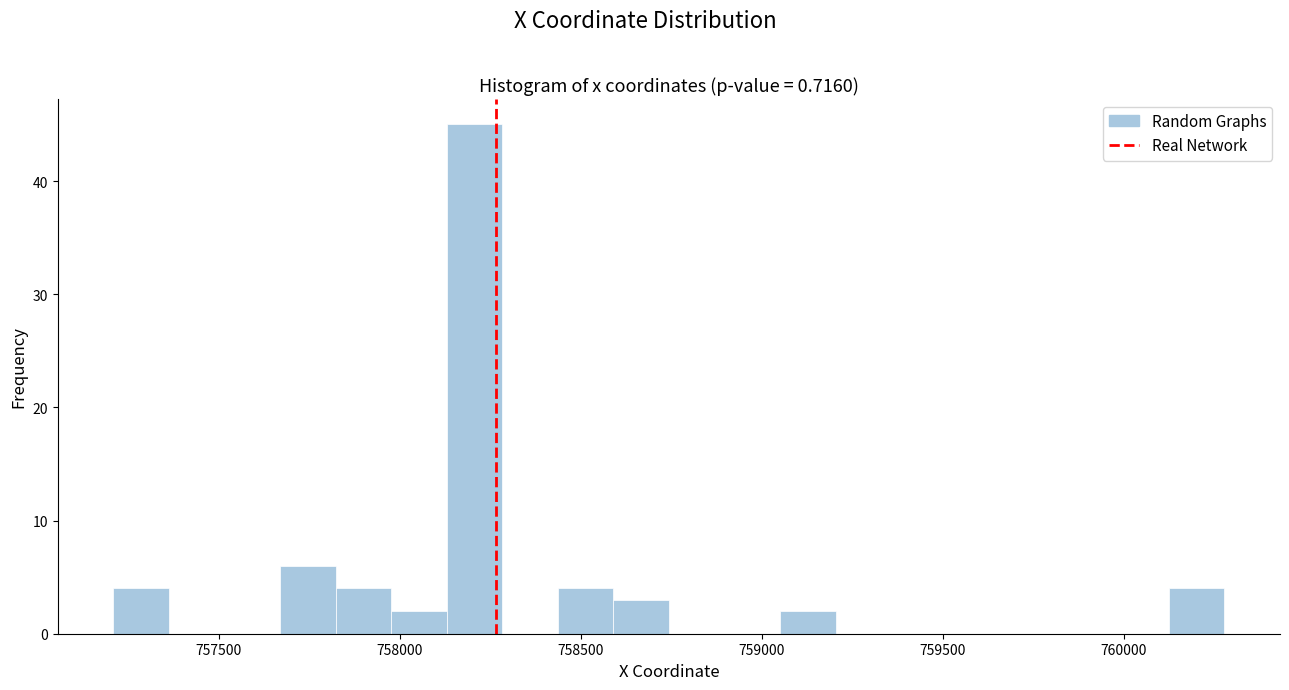

Around what value on the x-axis is the tallest bar? Give the approximate position of its centre, as read against the axis.

758200